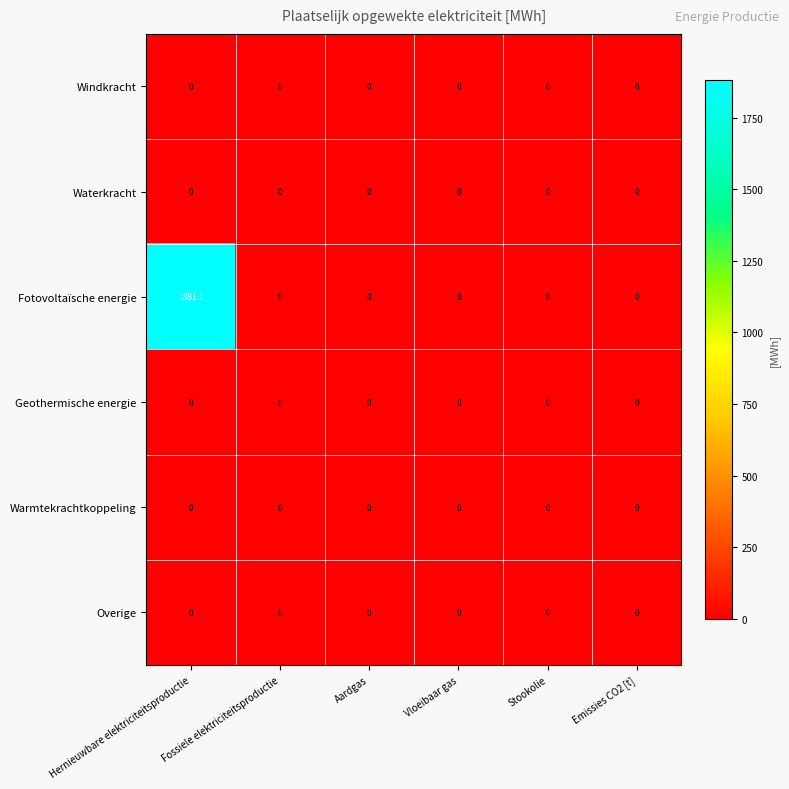

True or false: Fotovoltaïsche energie has a value of 595.1 at Hernieuwbare elektriciteitsproductie.

False